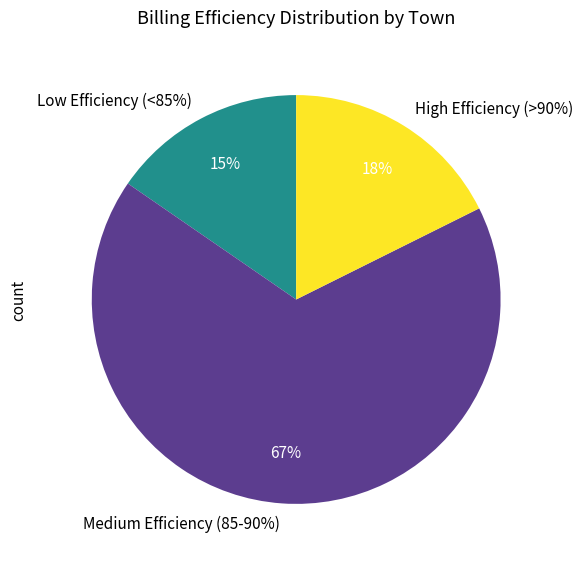

Is Chidri the majority of the pie?

No